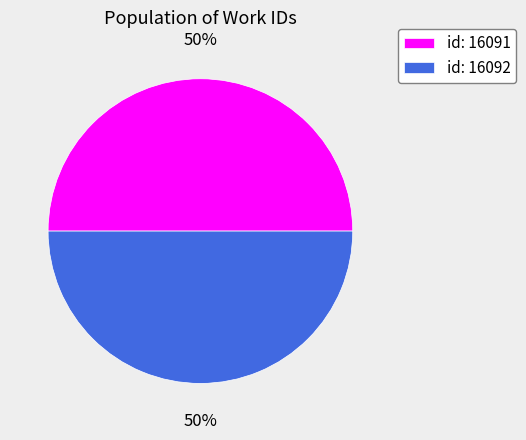

What percentage is the id: 16091 slice, to the nearest percent?

50%